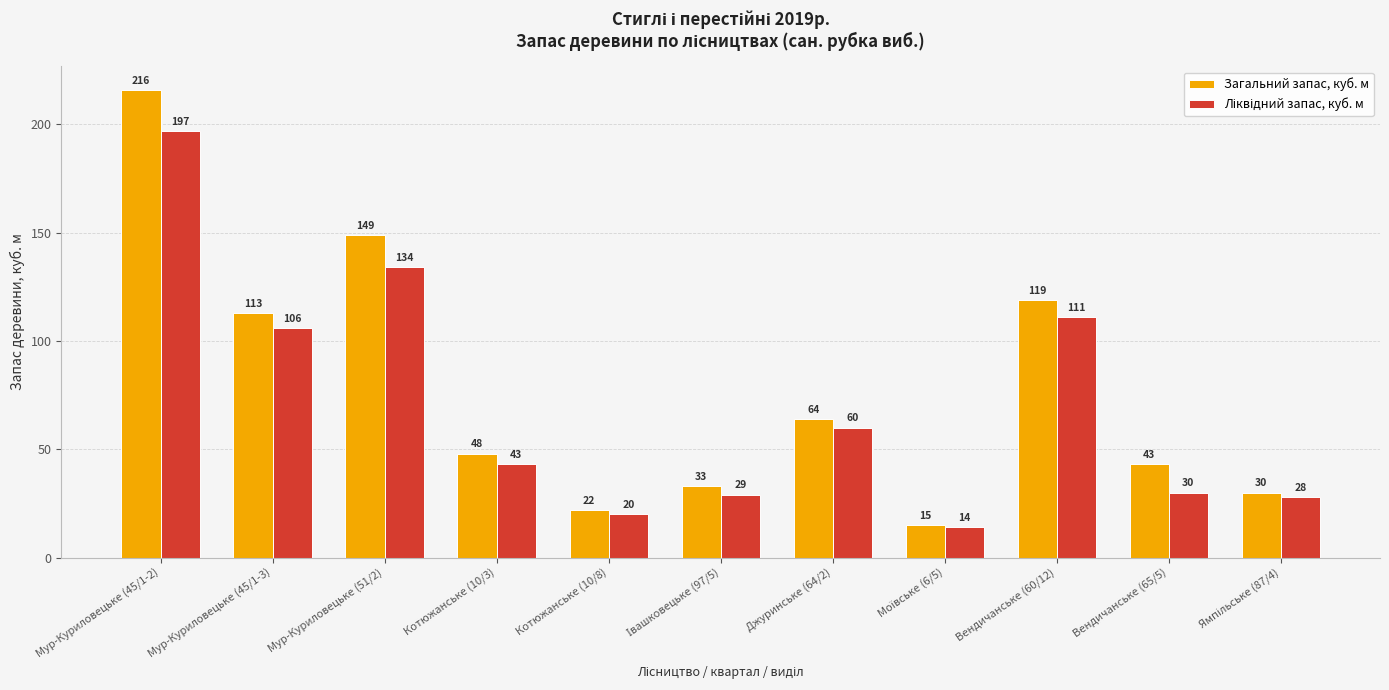

Are the bars grouped side by side (vs. stacked)?

Yes